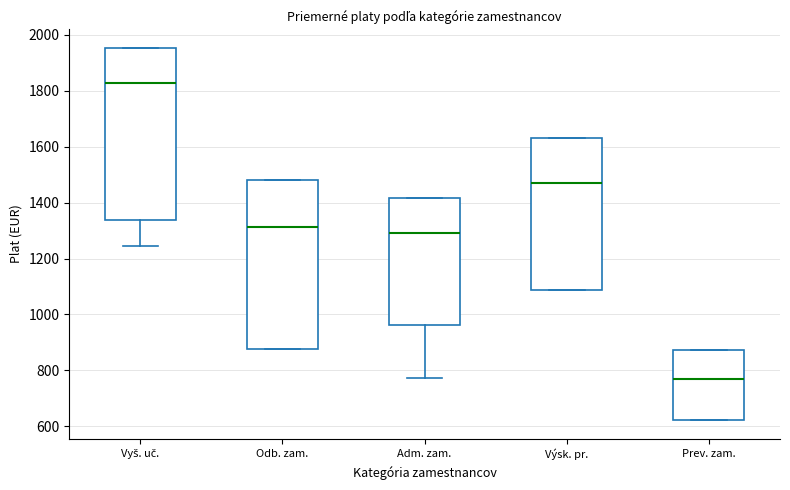

Where does the lower whisker of the box for Vyš. uč. end on the y-axis? The values are not printed on the chart, so give them approximately, as read against the axis.

1240